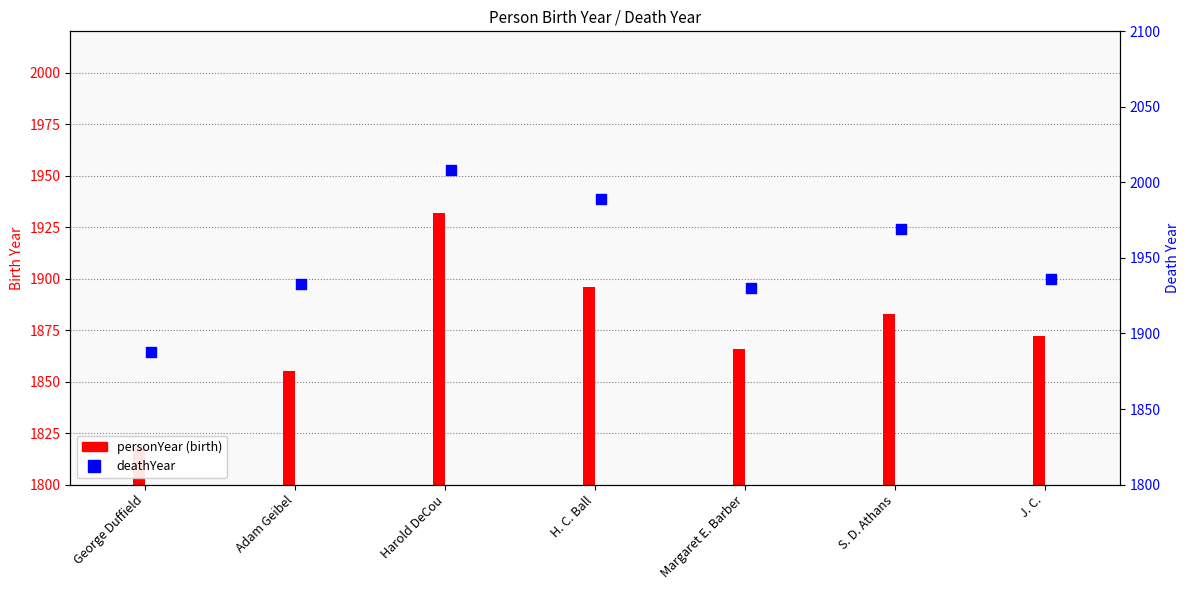

Which has a higher value, Harold DeCou or S. D. Athans?

Harold DeCou